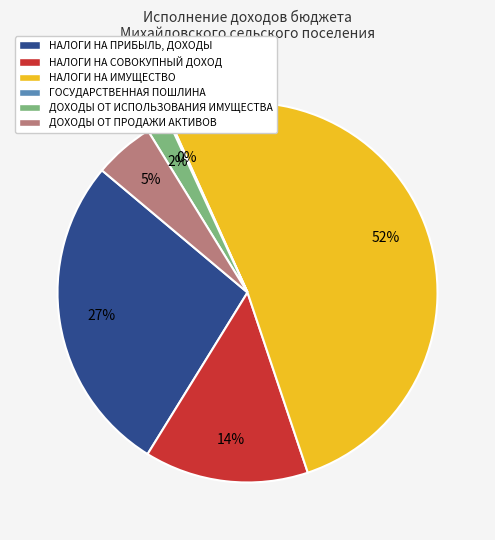

Is there any slice that represents more than half of the pie?

Yes